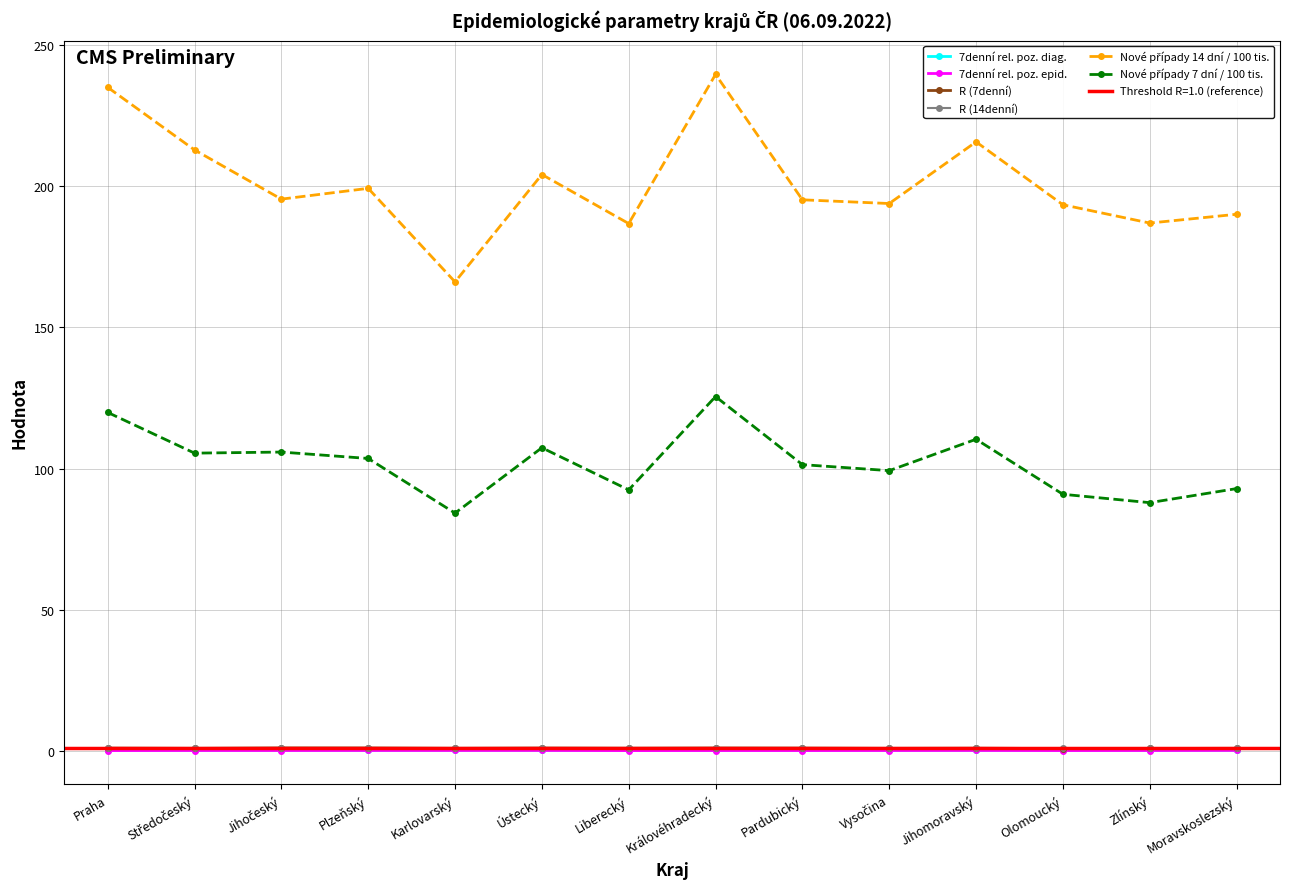

Which category has the highest value across all series?

Královéhradecký